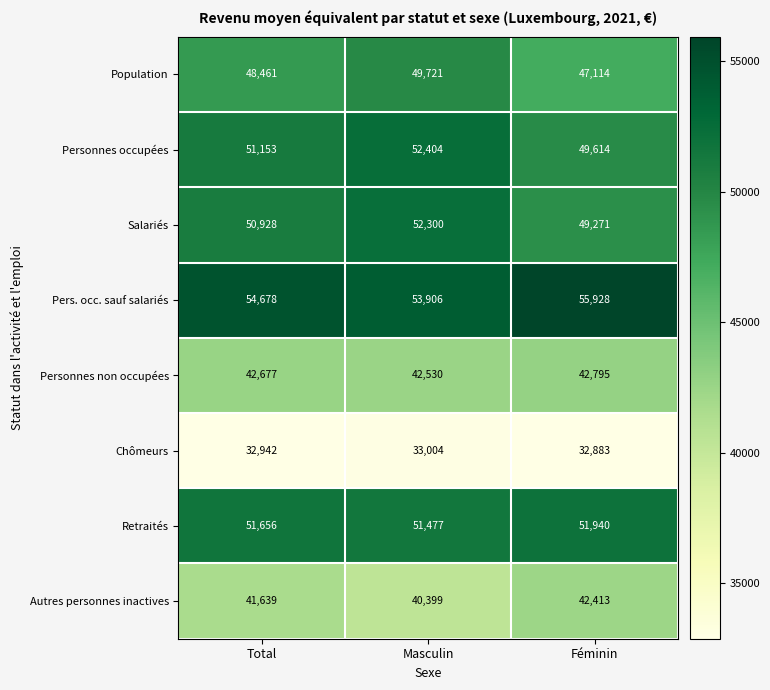

What is the total value across all series at Féminin?

371958